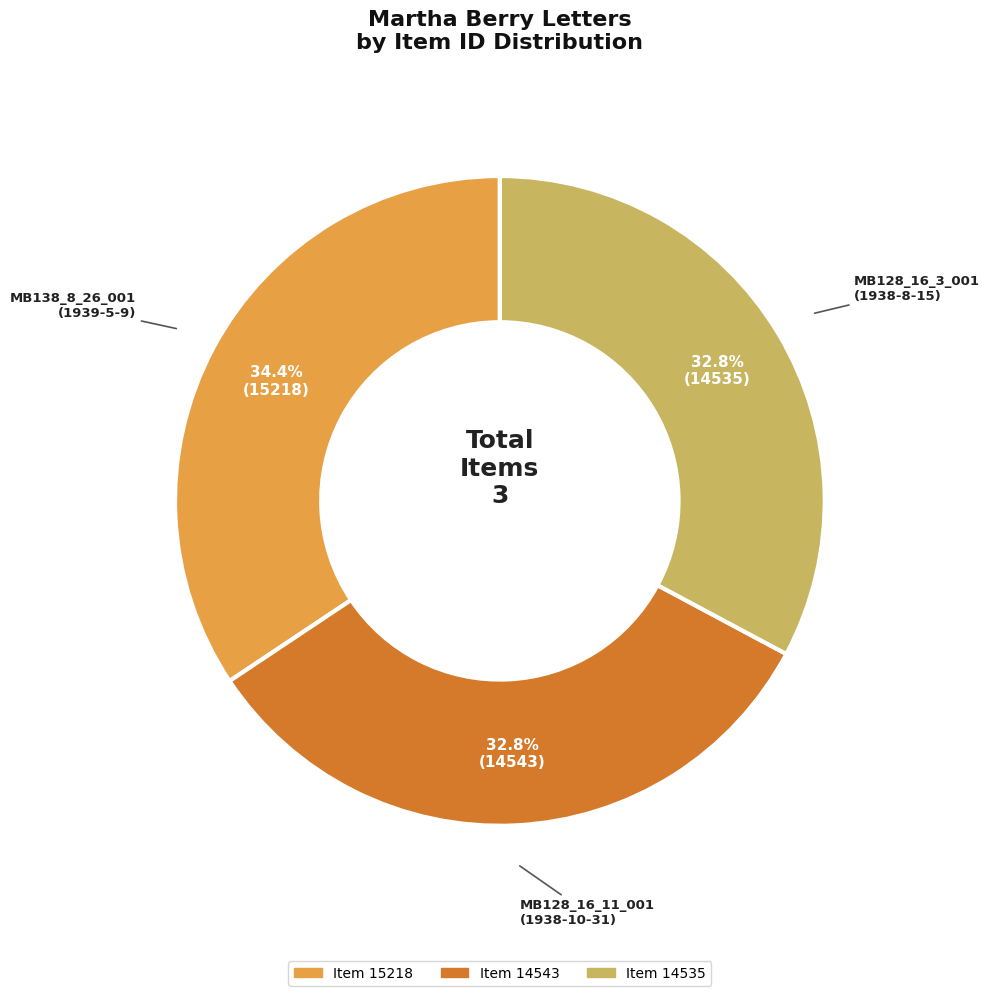

Does any single category account for the majority?

No